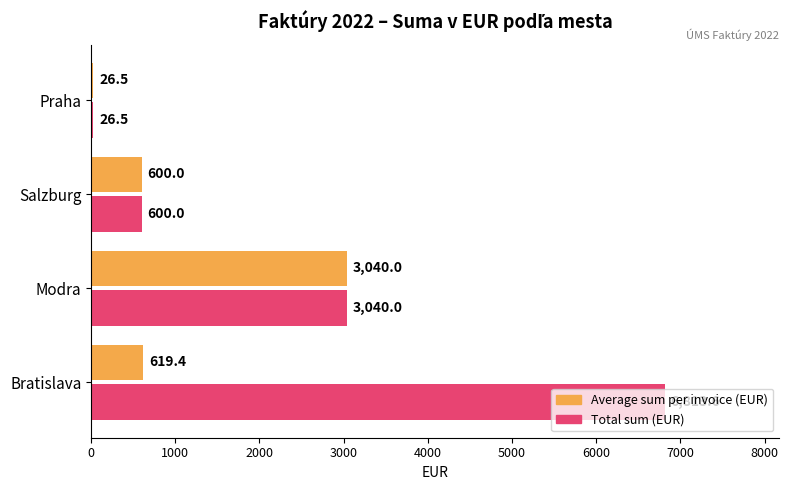

What is the total value across all series at Salzburg?

1200.0